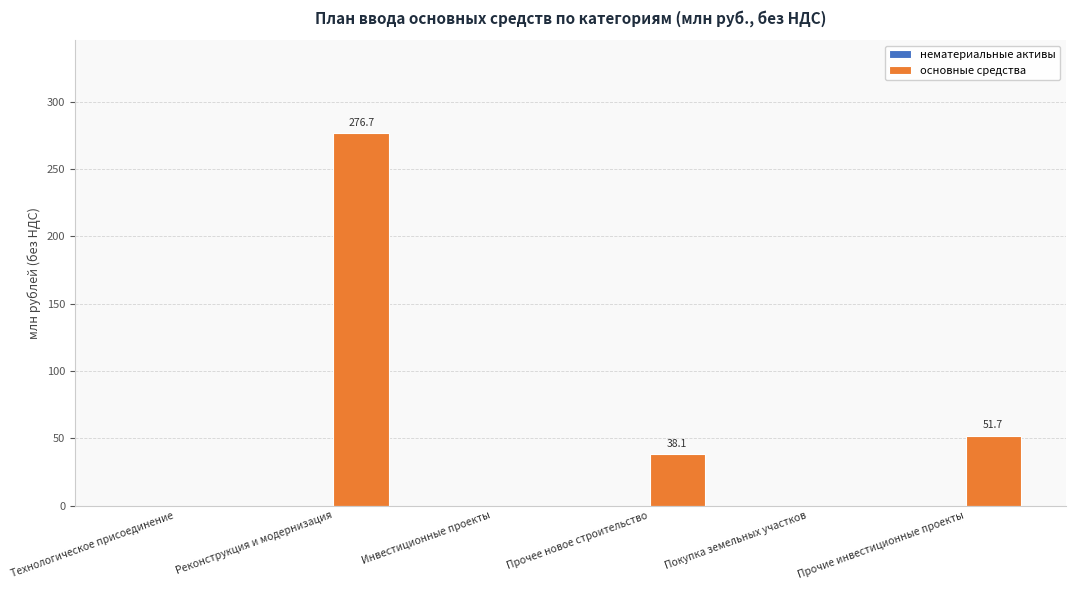

Are the bars horizontal?

No